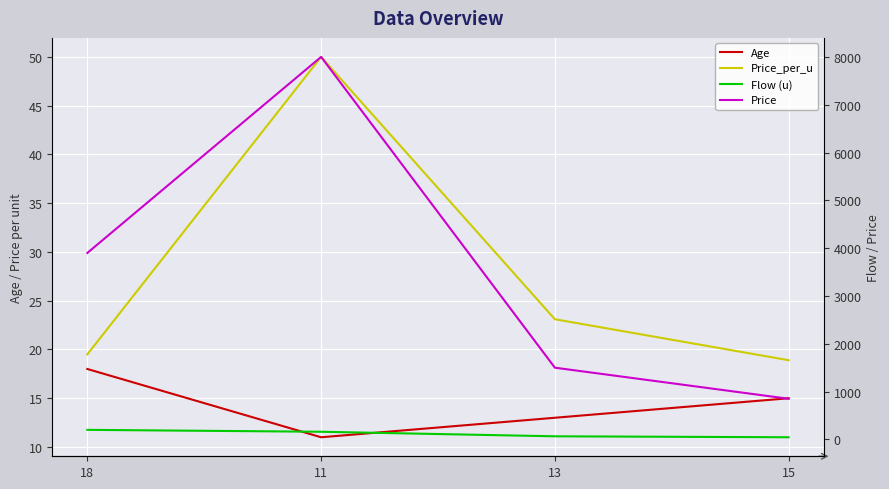

True or false: Price_per_u has a value of 18.9 at 15.

True